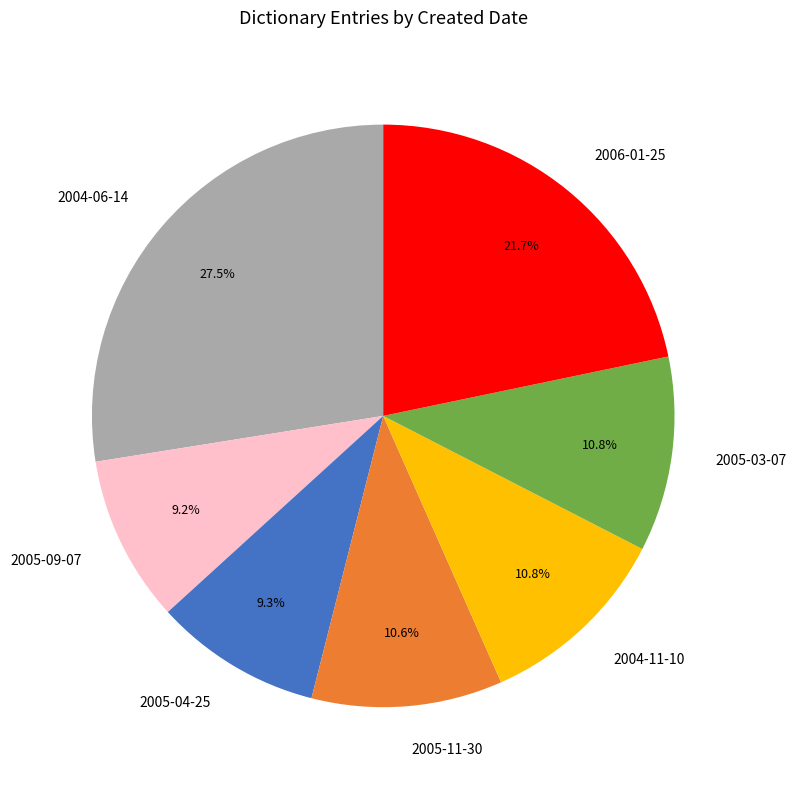

Which category has the biggest portion of the pie?

2004-06-14